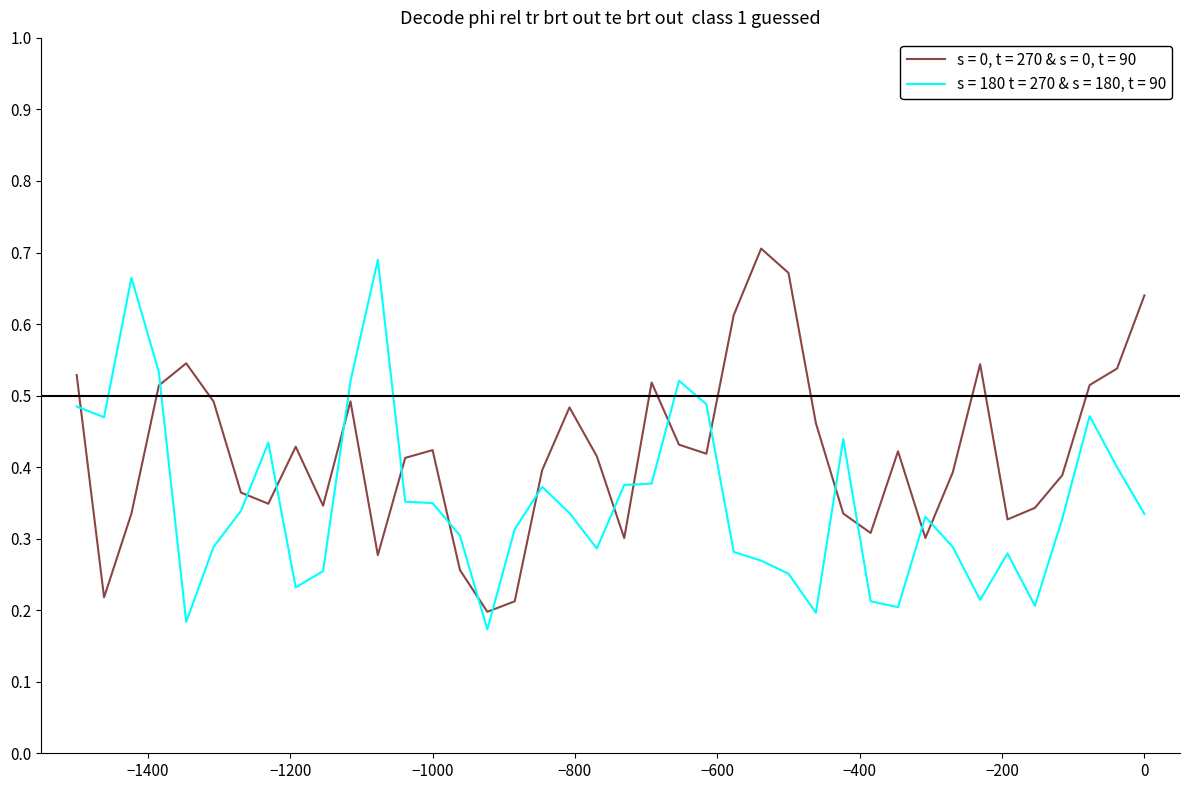

How many times do s = 0, t = 270 & s = 0, t = 90 and s = 180 t = 270 & s = 180, t = 90 cross each other?

18